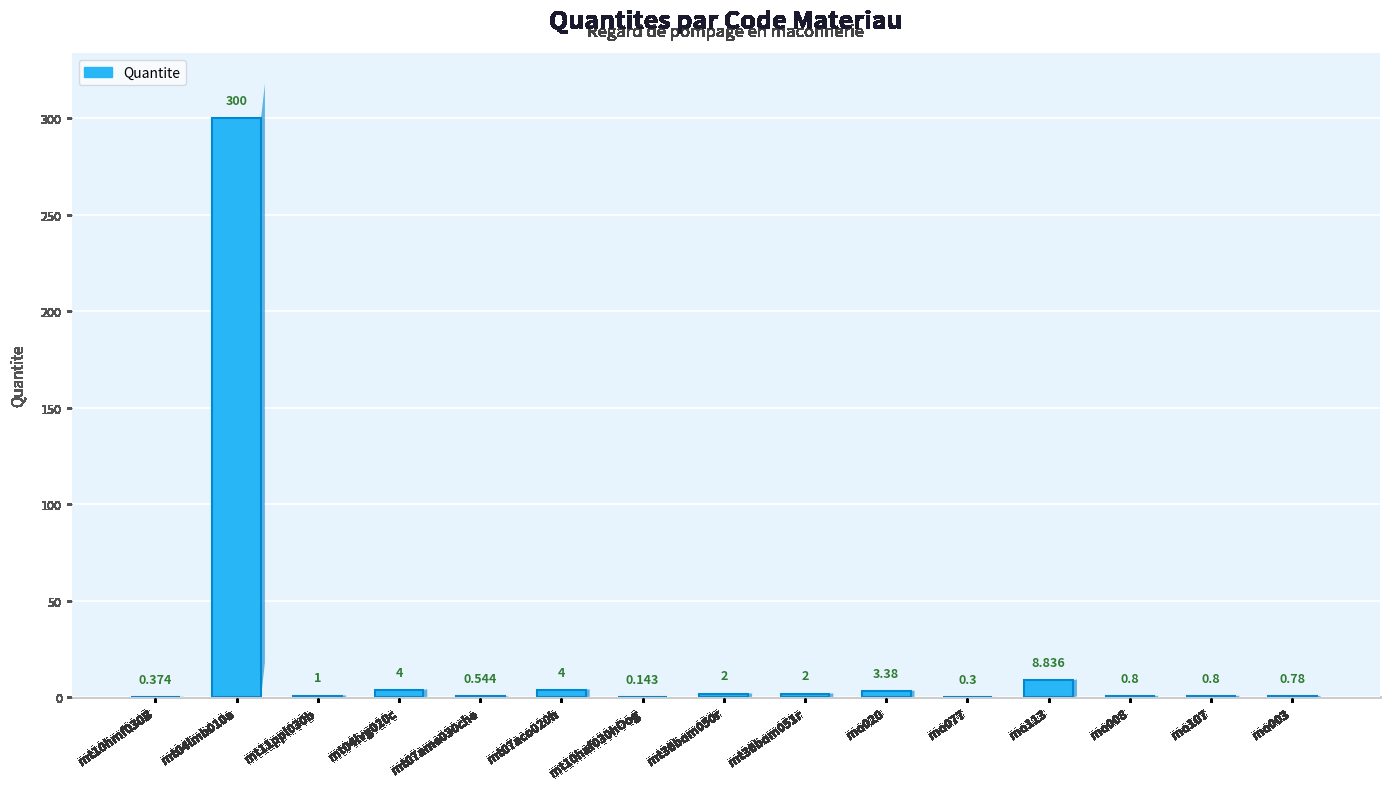

What is the value of the 13th bar from the left?

0.8